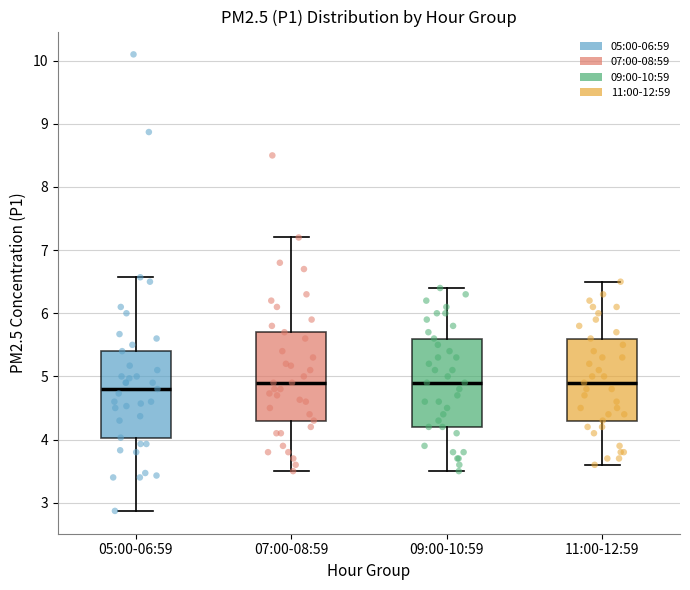

Which box's median line is the lowest?

05:00-06:59